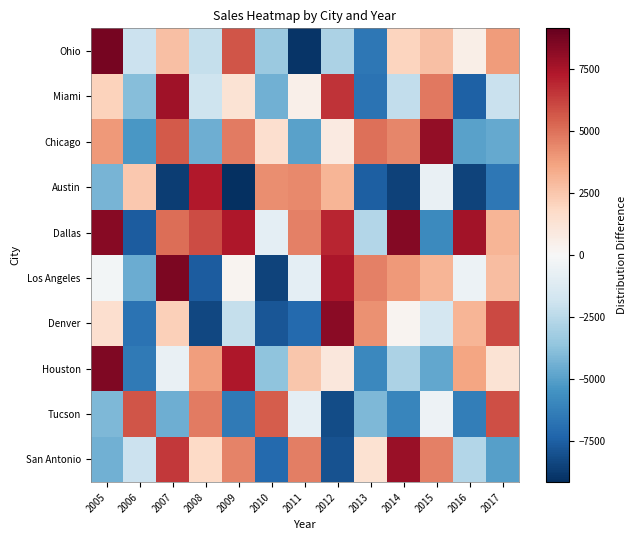

Reading left to right, extract all data points from this chart.

San Antonio: 2005=-4366.8	2006=-1935.8	2007=6477.2	2008=1801.2	2009=4506.2	2010=-7146.8	2011=4670.2	2012=-7958.8	2013=1396.2	2014=7899.2	2015=4620.2	2016=-2694.8	2017=-5009.8
Tucson: 2005=-4076.8	2006=5743.2	2007=-4472.8	2008=4750.2	2009=-6464.8	2010=5525.2	2011=-864.8	2012=-8215.8	2013=-4134.8	2014=-6062.8	2015=-492.8	2016=-6344.8	2017=5883.2
Houston: 2005=8511.2	2006=-6493.8	2007=-685.8	2008=3835.2	2009=7396.2	2010=-3648.8	2011=2555.2	2012=1045.2	2013=-5896.8	2014=-2874.8	2015=-4729.8	2016=3634.2	2017=1324.2
Denver: 2005=1570.2	2006=-6729.8	2007=2152.2	2008=-8336.8	2009=-2209.8	2010=-7818.8	2011=-7122.8	2012=8286.2	2013=4160.2	2014=259.2	2015=-1606.8	2016=3098.2	2017=6025.2
Los Angeles: 2005=-267.8	2006=-4527.8	2007=8643.2	2008=-7606.8	2009=215.2	2010=-8504.8	2011=-909.8	2012=7441.2	2013=4641.2	2014=3992.2	2015=3114.2	2016=-551.8	2017=2824.2
Dallas: 2005=8306.2	2006=-7578.8	2007=5143.2	2008=5985.2	2009=7390.2	2010=-916.8	2011=4627.2	2012=6991.2	2013=-2706.8	2014=8412.2	2015=-5825.8	2016=7697.2	2017=3096.2
Austin: 2005=-4223.8	2006=2484.2	2007=-8714.8	2008=7299.2	2009=-9150.8	2010=4226.2	2011=4377.2	2012=3122.2	2013=-7543.8	2014=-8549.8	2015=-646.8	2016=-8479.8	2017=-6640.8
Chicago: 2005=3934.2	2006=-5347.8	2007=5588.2	2008=-4469.8	2009=4779.2	2010=1534.2	2011=-4971.8	2012=812.2	2013=5014.2	2014=4472.2	2015=8015.2	2016=-4997.8	2017=-4701.8
Miami: 2005=2082.2	2006=-3913.8	2007=7766.2	2008=-1859.8	2009=1300.2	2010=-4382.8	2011=542.2	2012=6630.2	2013=-6736.8	2014=-2283.8	2015=4811.2	2016=-7459.8	2017=-2052.8
Ohio: 2005=8785.2	2006=-1962.8	2007=2728.2	2008=-2193.8	2009=5774.2	2010=-3417.8	2011=-9005.8	2012=-2905.8	2013=-6640.8	2014=2036.2	2015=2769.2	2016=623.2	2017=3897.2